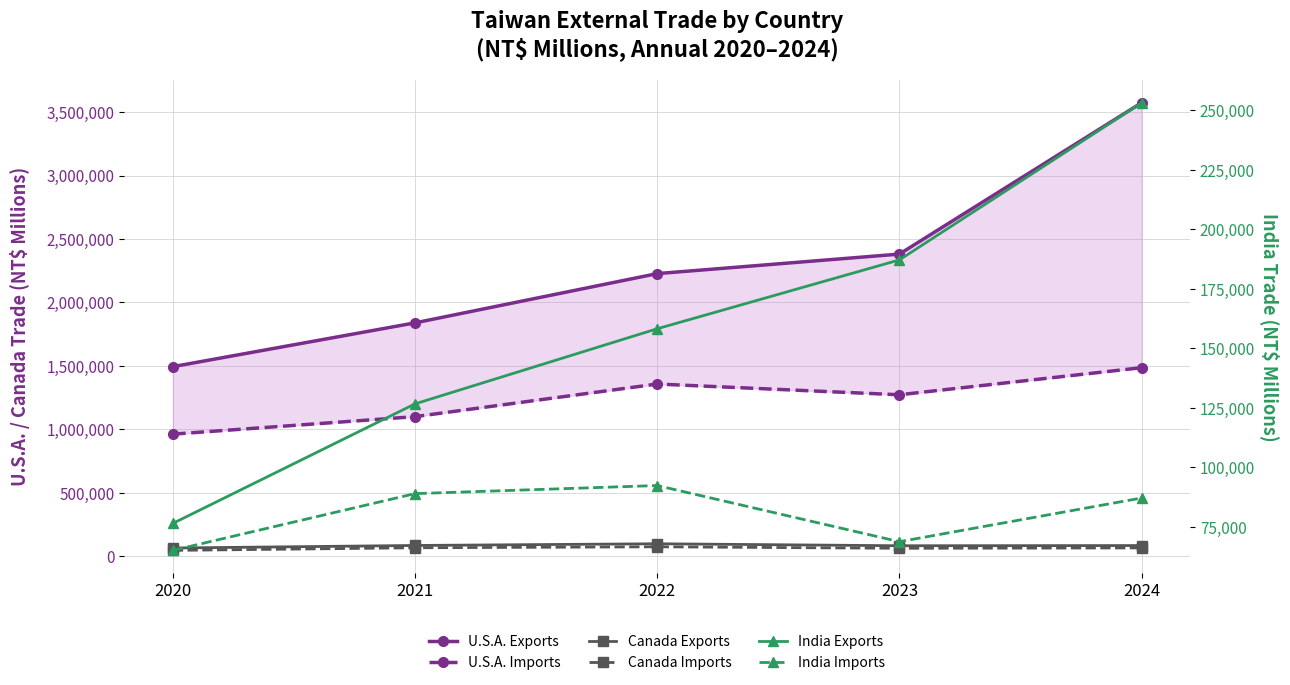

Count the number of data series in this chart.

6